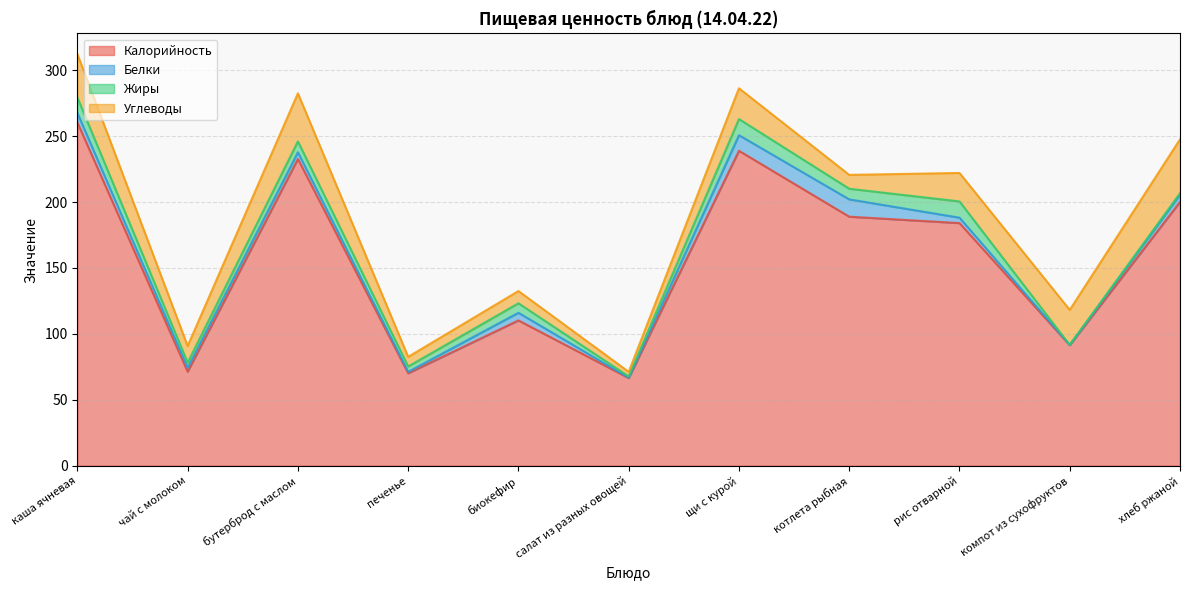

Which has a higher value, компот из сухофруктов or щи с курой?

щи с курой